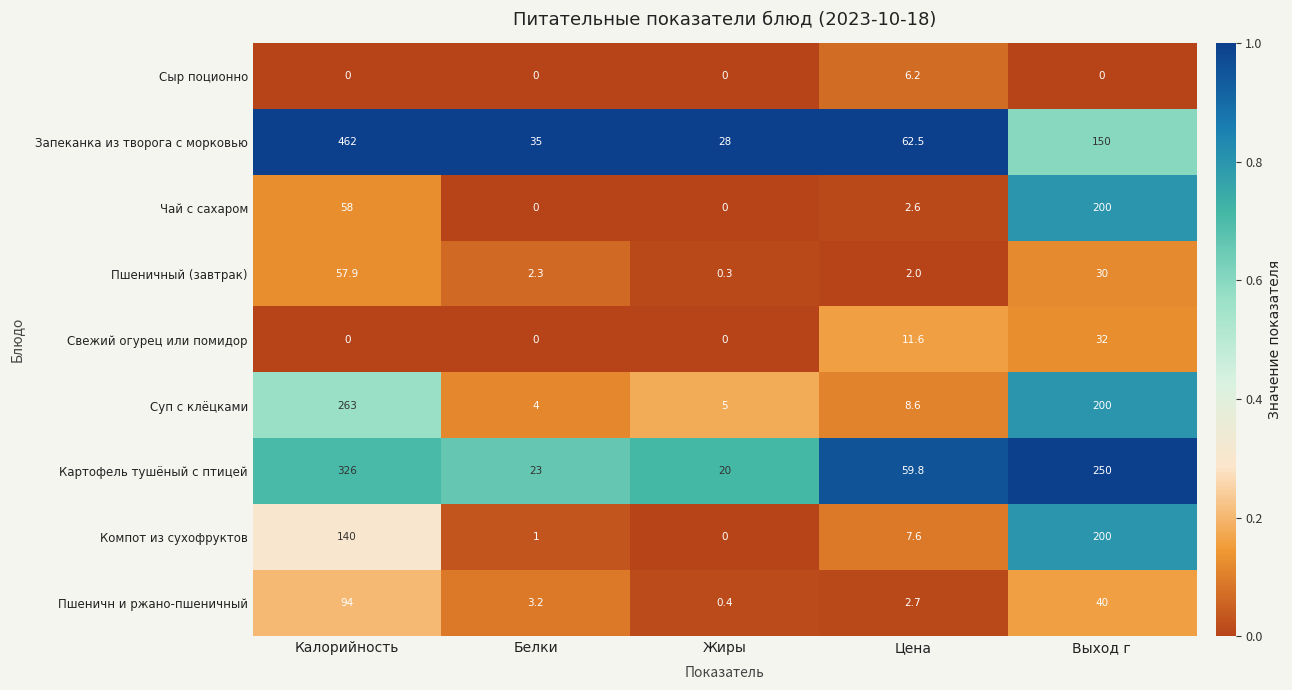

What is the highest value of the Компот из сухофруктов series?

200.0